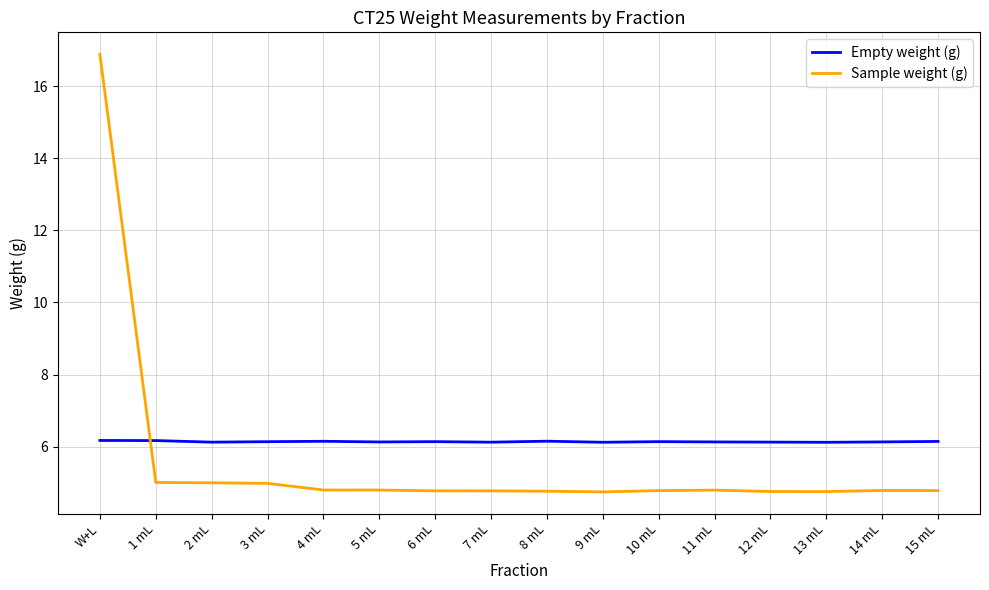

Which series has the largest range (max minus min)?

Sample weight (g)